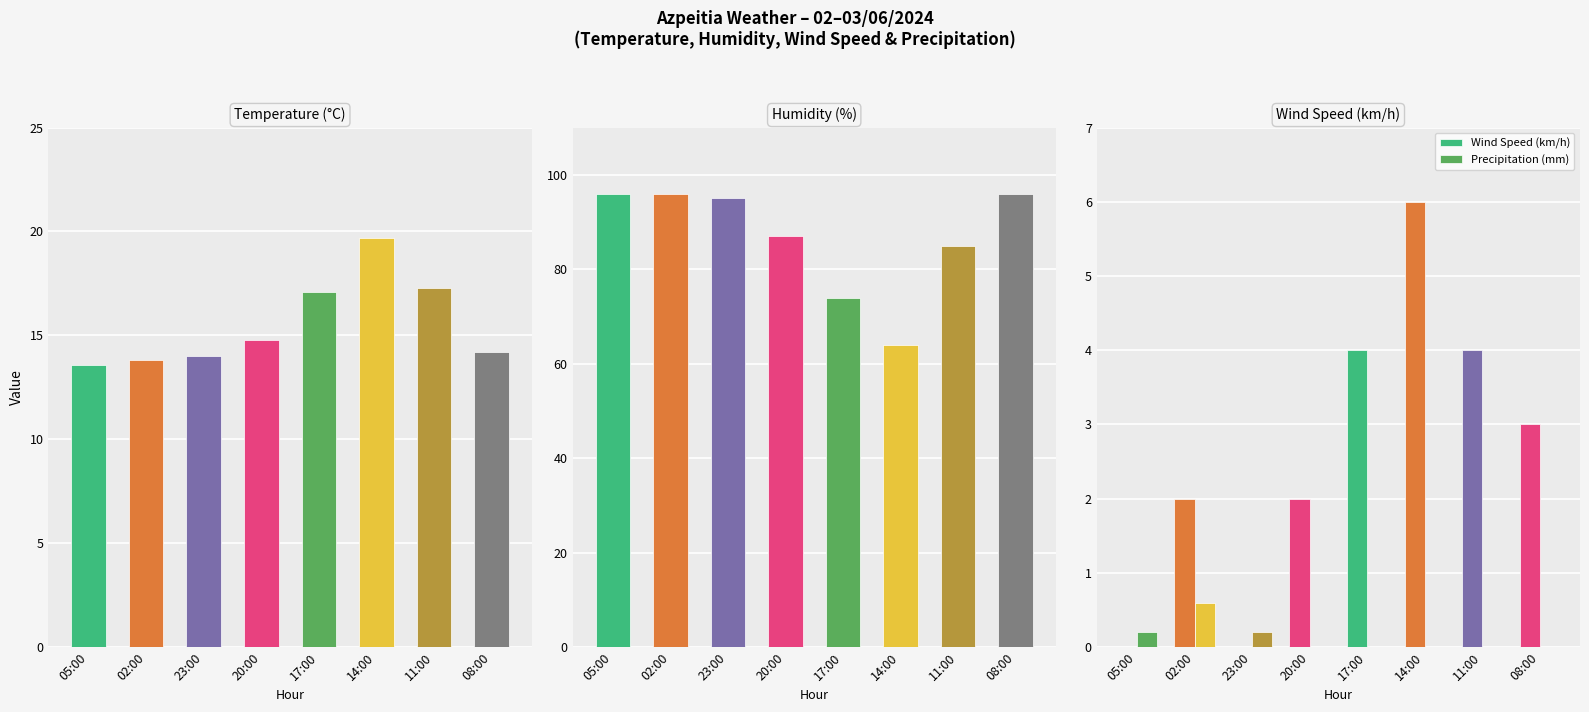

What is the value of the Humidity (%) bar at the 4th from the left?

87.0